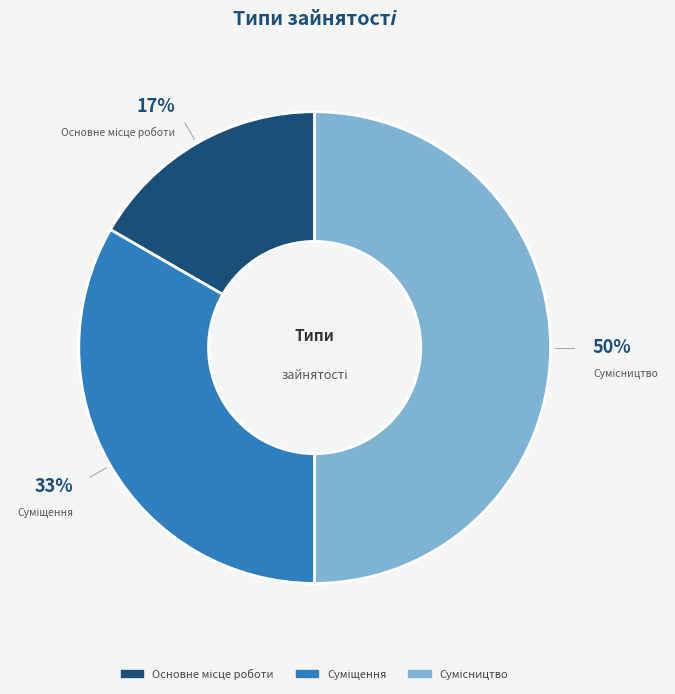

To the nearest percent, what is the difference between the largest and smallest slice percentages?

33%